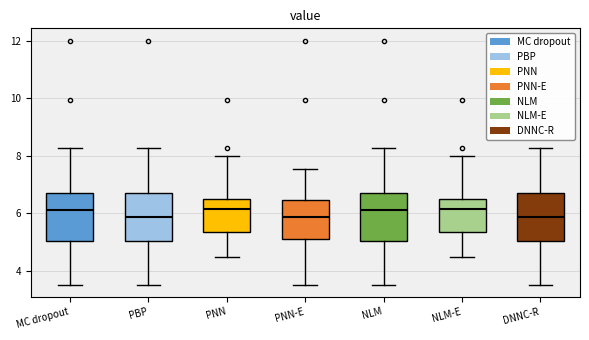

Reading left to right, transcribe this box plot: for each box, give where its median line is, the range the box spans, and where its two whiskers end, as read against the y-axis. The values are not printed on the chart, so give them approximately, as read against the axis.

MC dropout: median 6.2, box 5.0 to 6.8, whiskers 3.6 to 8.2
PBP: median 5.8, box 5.0 to 6.8, whiskers 3.6 to 8.2
PNN: median 6.2, box 5.4 to 6.4, whiskers 4.4 to 8.0
PNN-E: median 5.8, box 5.2 to 6.4, whiskers 3.6 to 7.6
NLM: median 6.2, box 5.0 to 6.8, whiskers 3.6 to 8.2
NLM-E: median 6.2, box 5.4 to 6.4, whiskers 4.4 to 8.0
DNNC-R: median 5.8, box 5.0 to 6.8, whiskers 3.6 to 8.2